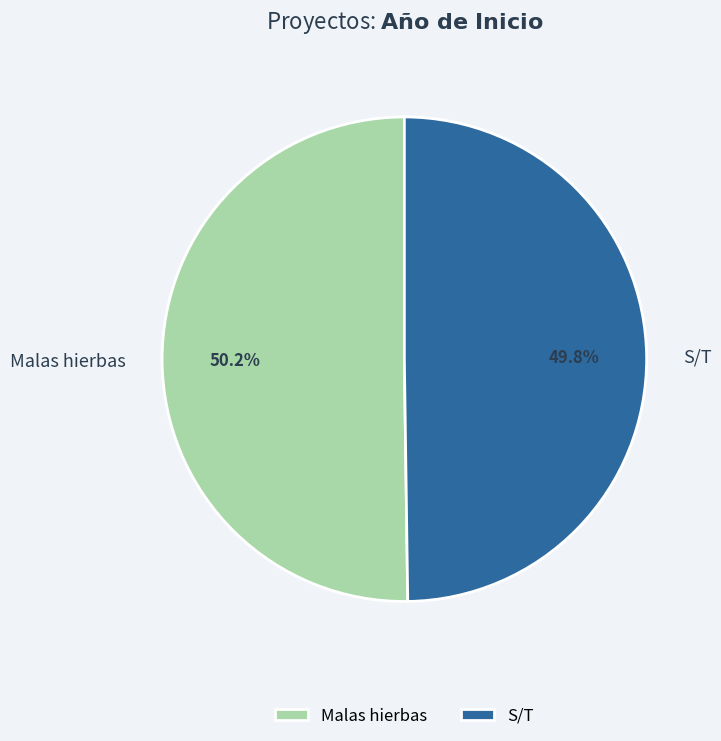

What percentage is the S/T slice, to the nearest percent?

50%